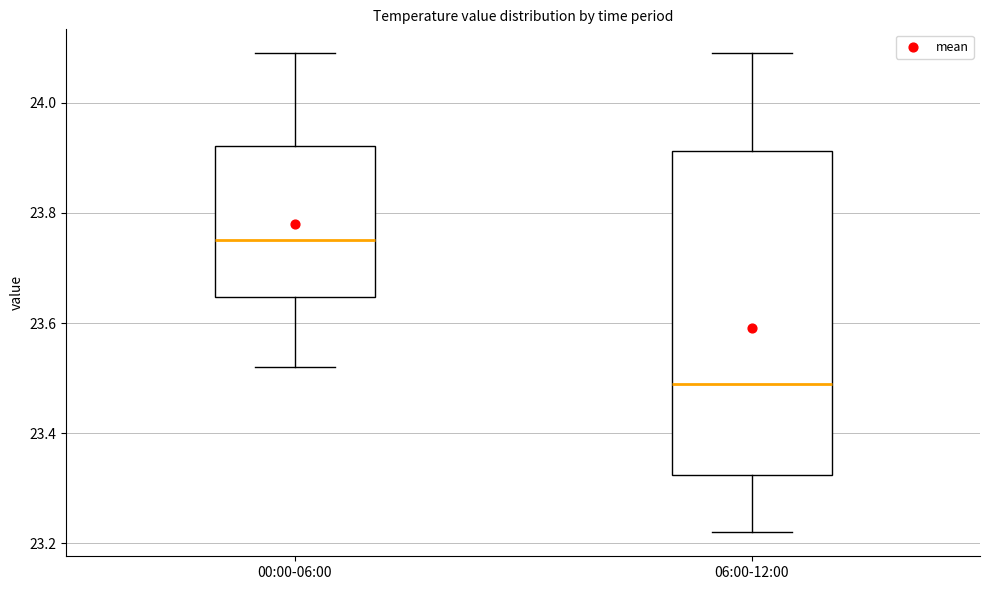

Reading left to right, read every box against the y-axis: the position of its median line, the range the box covers, and the ends of its whiskers. The values are not printed on the chart, so give them approximately, as read against the axis.

00:00-06:00: median 23.76, box 23.64 to 23.92, whiskers 23.52 to 24.10
06:00-12:00: median 23.50, box 23.32 to 23.92, whiskers 23.22 to 24.10